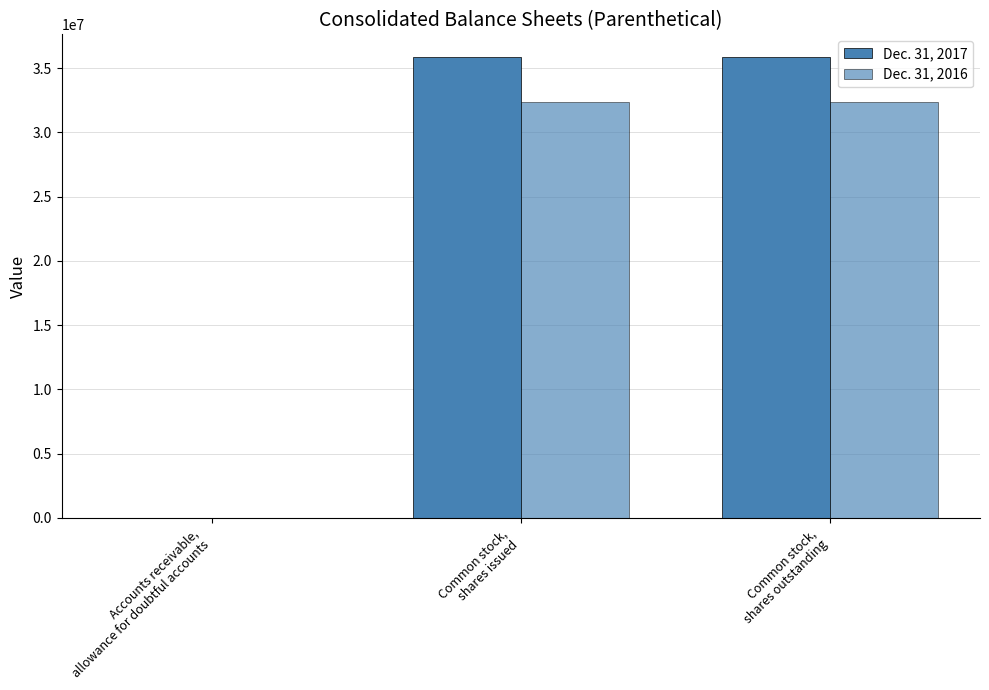

What is the label of the 1st bar from the right?

Common stock,
shares outstanding